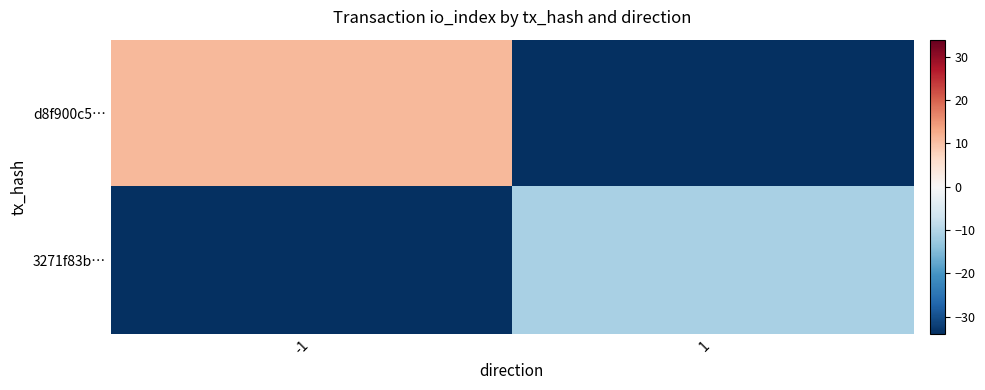

List the series in order of their overall mean, highest first.

d8f900c5…, 3271f83b…